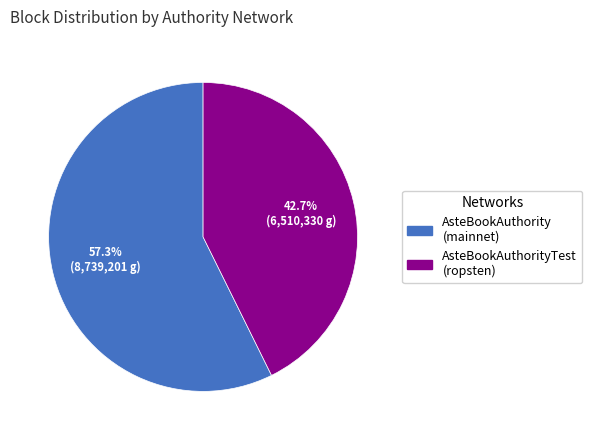

How many segments does this pie chart have?

2